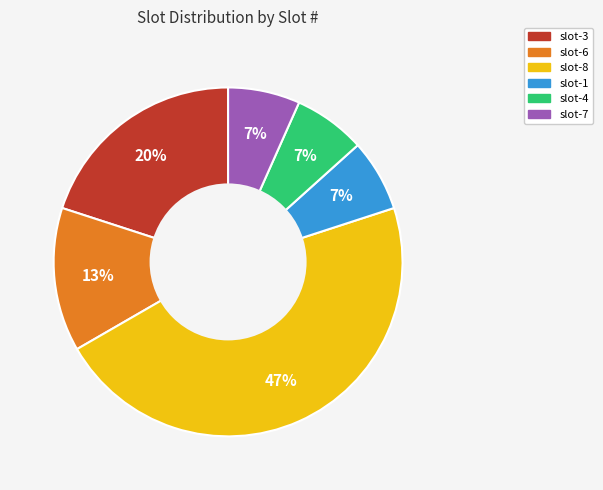

What is the ratio of the value at slot-4 to the value at slot-3?

0.3